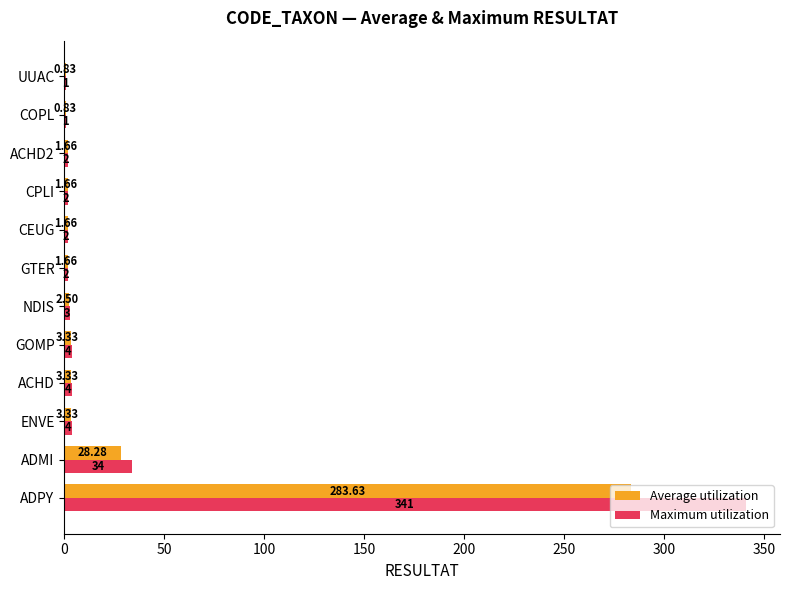

How many data points does each series have?

12